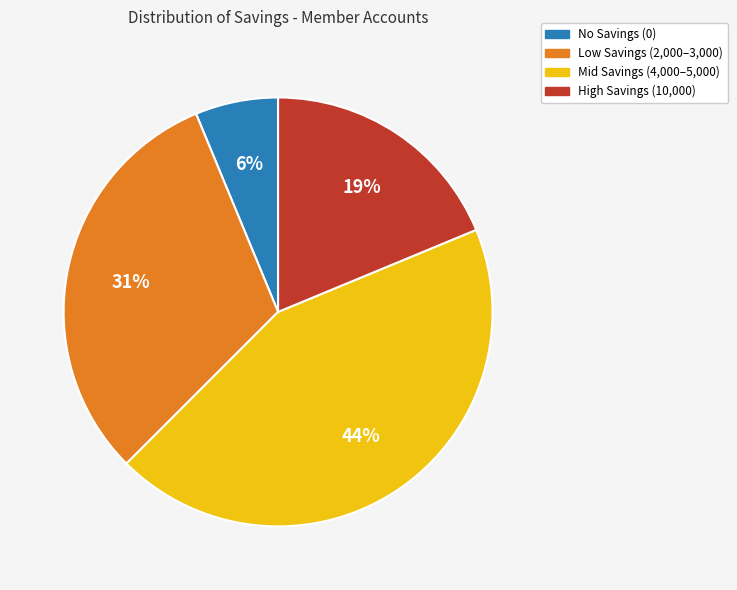

Does any single category account for the majority?

No